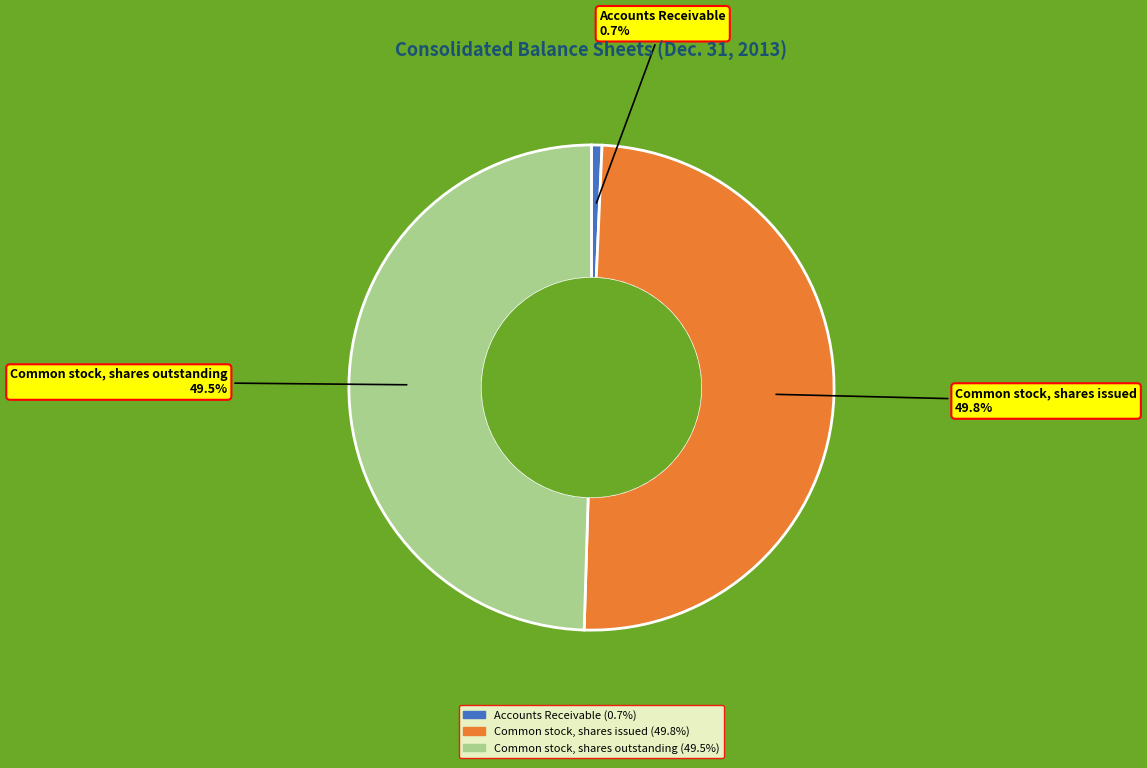

True or false: Common stock, shares issued accounts for 56% of the total.

False